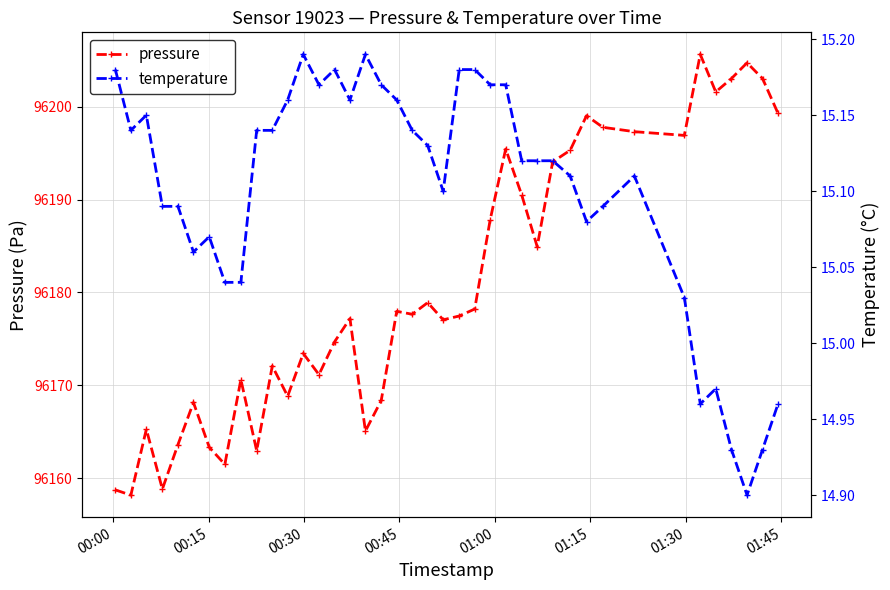

What is the value of the pressure point at the 11th from the left?

96172.1